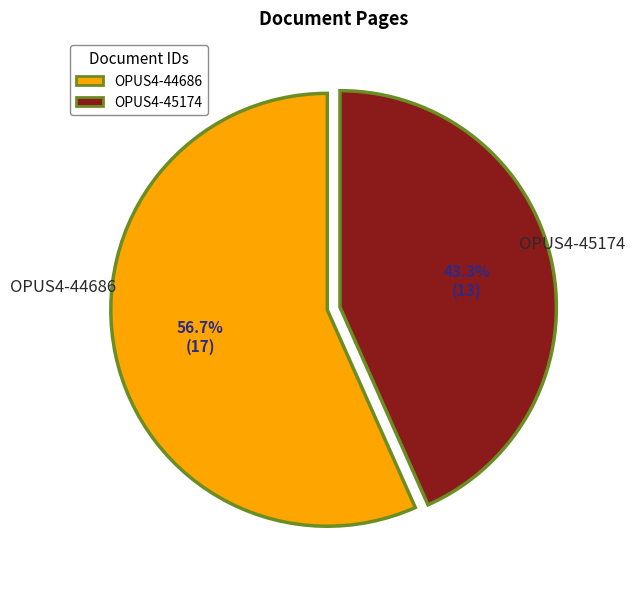

To the nearest percent, what is the difference between the OPUS4-45174 and OPUS4-44686 slice percentages?

13%